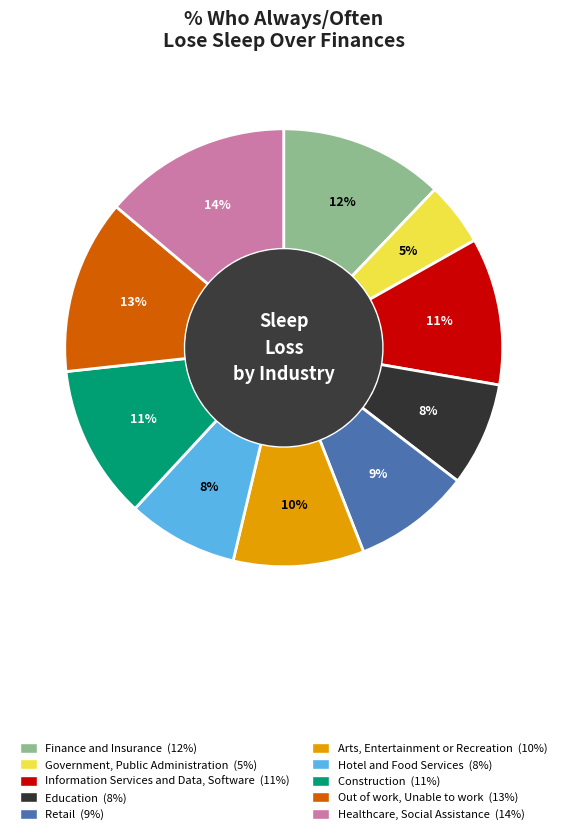

How many segments does this pie chart have?

10